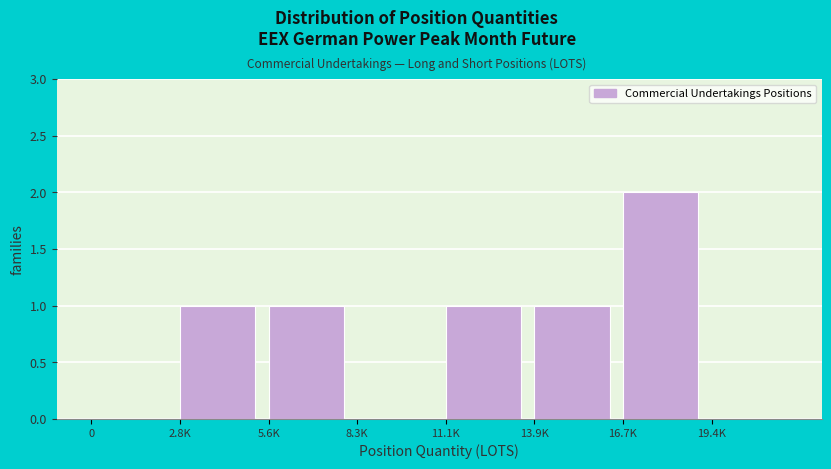

Reading right to left, transcribe all the data shown in this chart.

19.4K=0	16.7K=2	13.9K=1	11.1K=1	8.3K=0	5.6K=1	2.8K=1	0=0